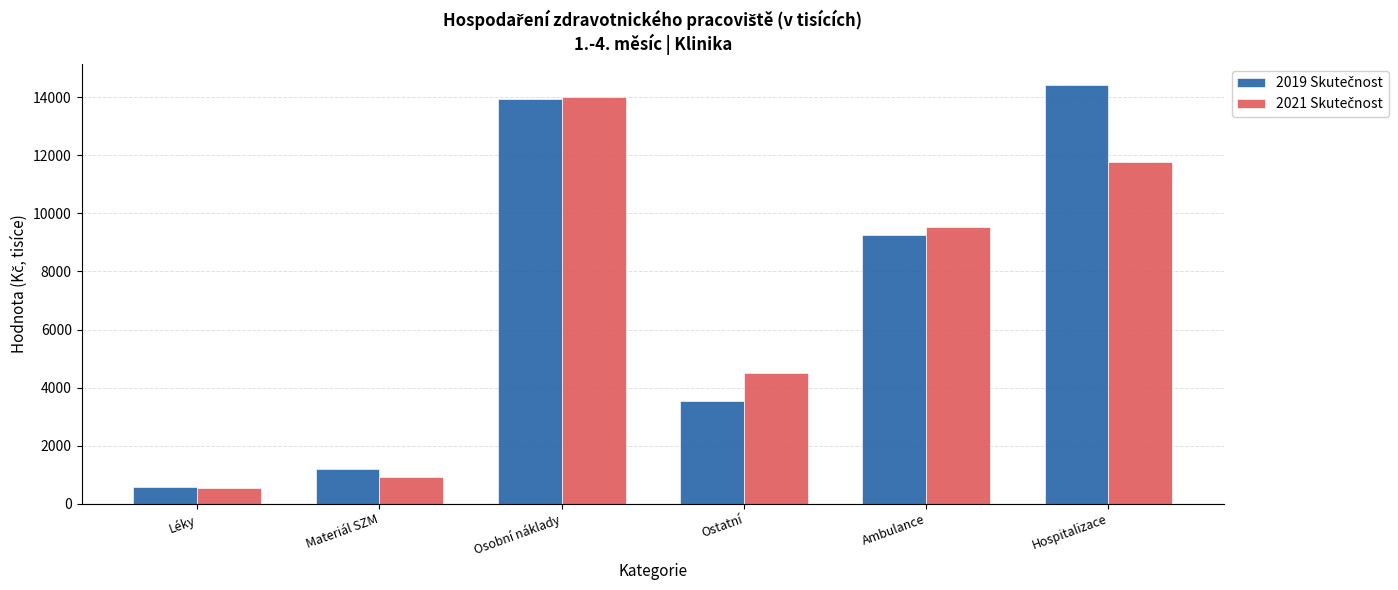

What is the maximum value shown in the chart?

14436.5